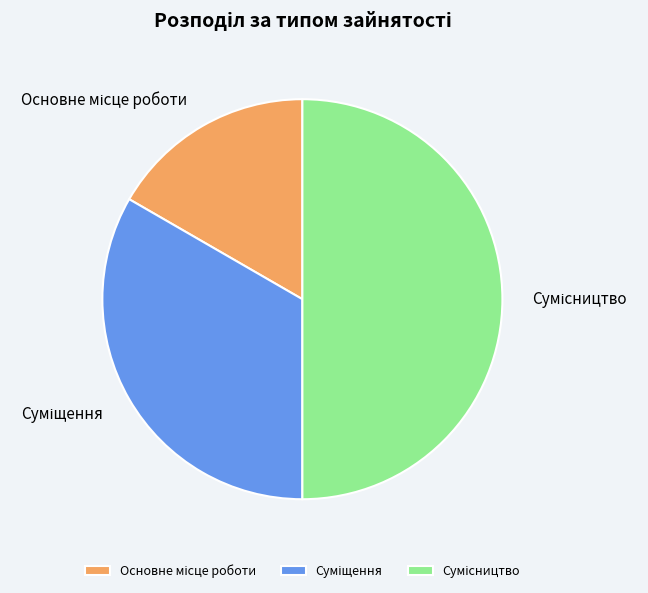

Approximately how many times larger is the value at Основне місце роботи compared to Суміщення?

0.5